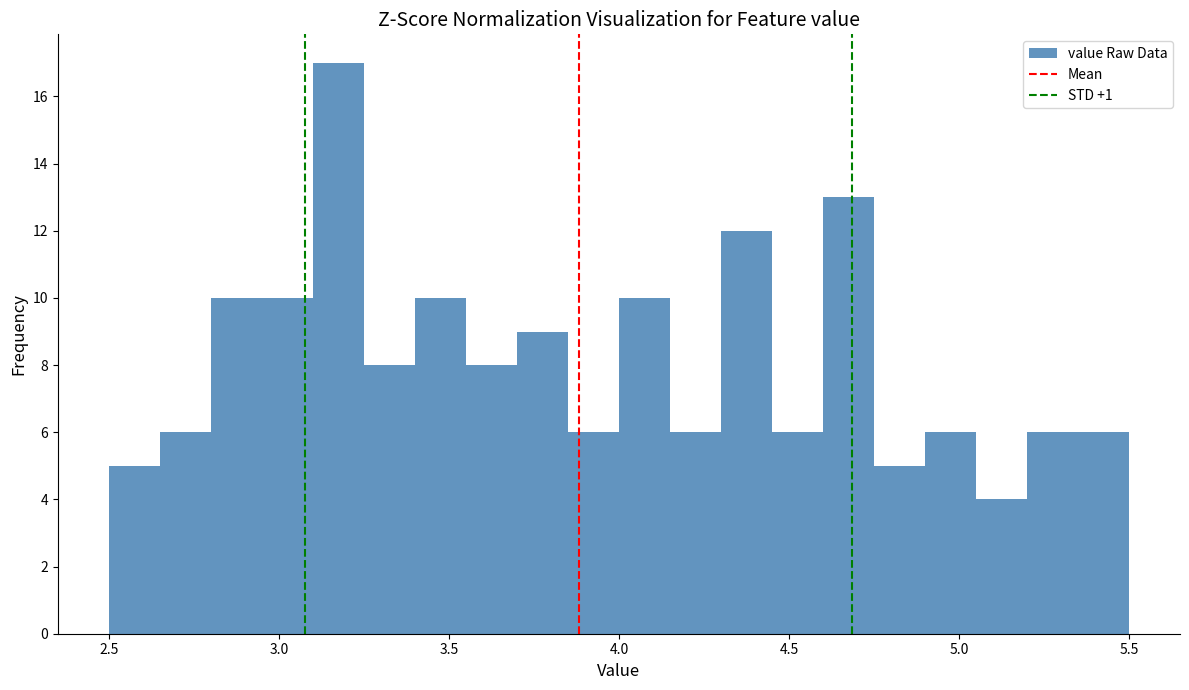

Read against the x-axis, roughly where is the centre of the tallest bar?

3.20